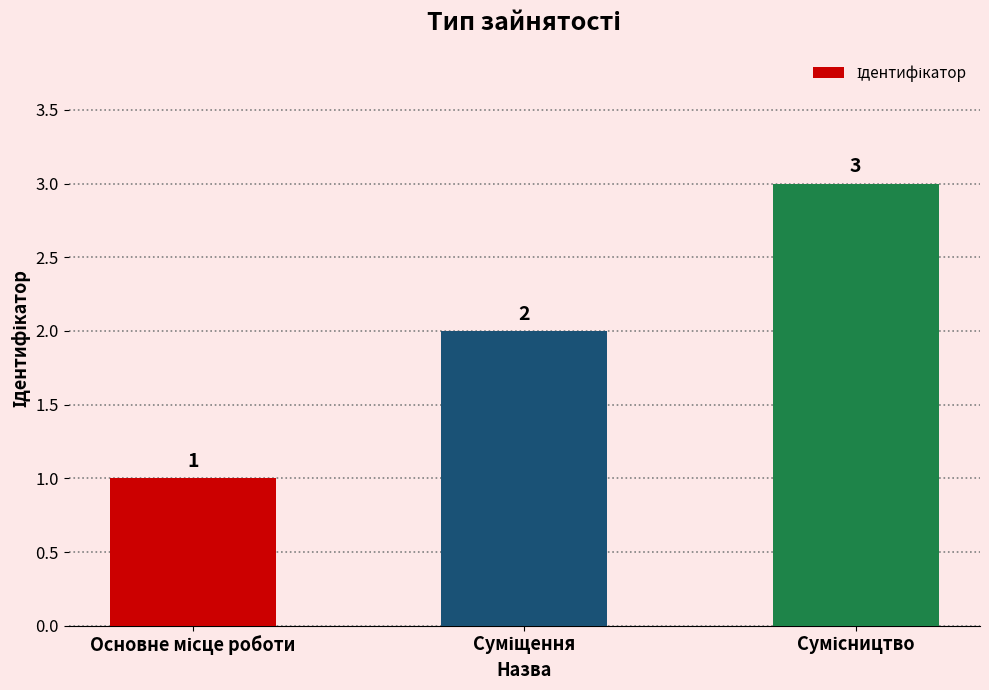

What is the sum of all values?

6